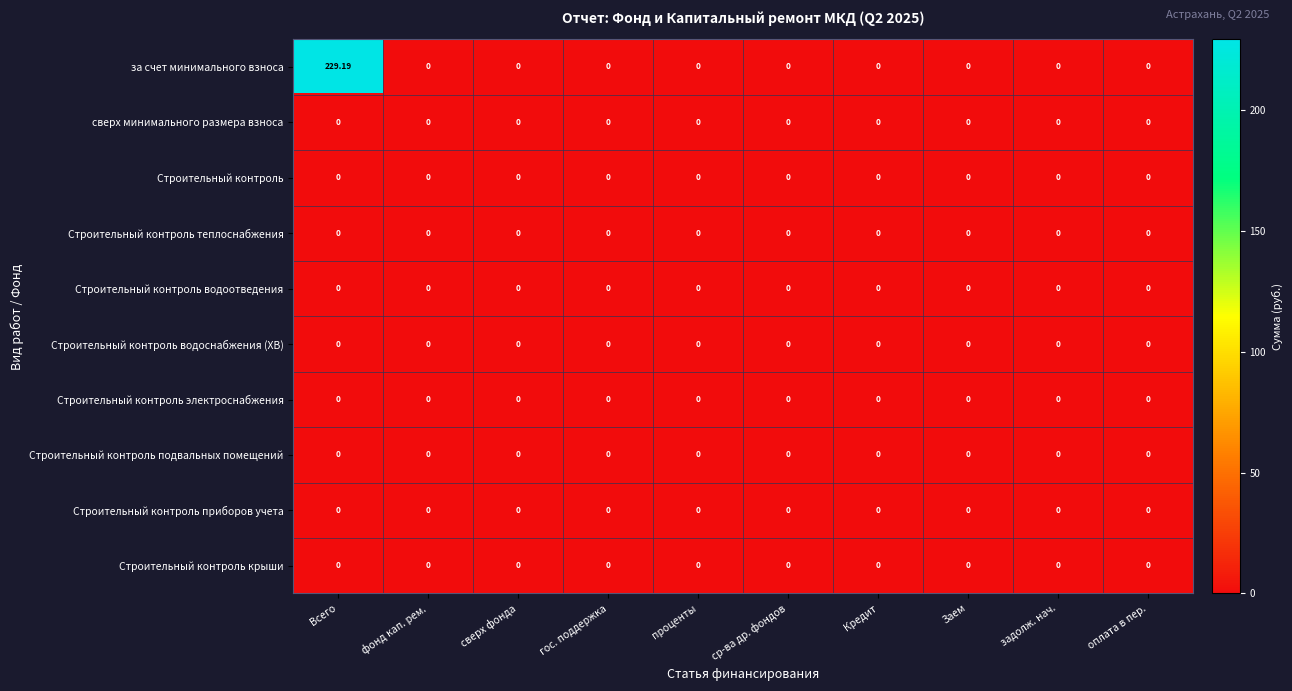

At which category does the chart reach its peak across all series?

Всего